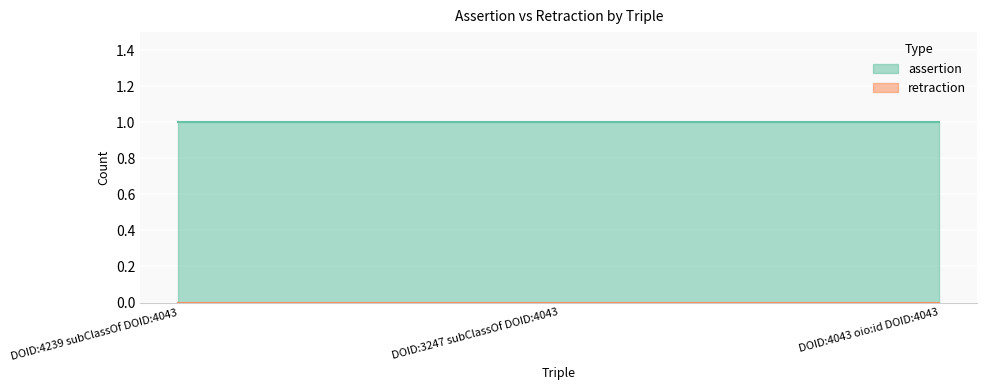

At which label is retraction closest to 0?

DOID:4239 subClassOf DOID:4043